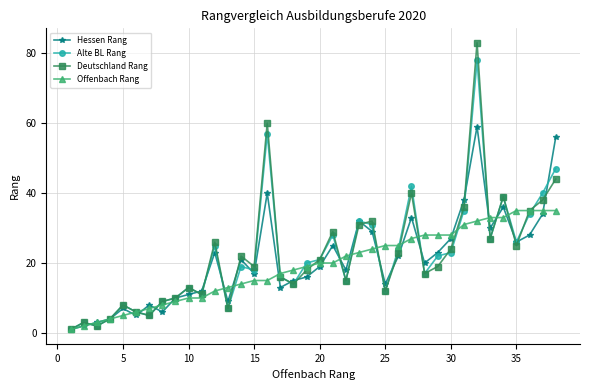

Reading right to left, extract all data points from this chart.

Hessen Rang: 56	34	28	26	36	30	59	38	27	23	20	33	22	14	29	32	18	25	19	16	15	13	40	17	21	9	23	12	11	10	6	8	5	7	4	3	2	1
Alte BL Rang: 47	40	34	26	39	27	78	35	23	22	17	42	24	12	31	32	15	28	21	20	14	16	57	18	19	7	25	11	13	10	9	5	6	8	4	2	3	1
Deutschland Rang: 44	38	35	25	39	27	83	36	24	19	17	40	23	12	32	31	15	29	21	18	14	16	60	19	22	7	26	11	13	10	9	5	6	8	4	2	3	1
Offenbach Rang: 35	35	35	35	33	33	32	31	28	28	28	27	25	25	24	23	22	20	20	19	18	17	15	15	14	13	12	10	10	9	8	7	6	5	4	3	2	1